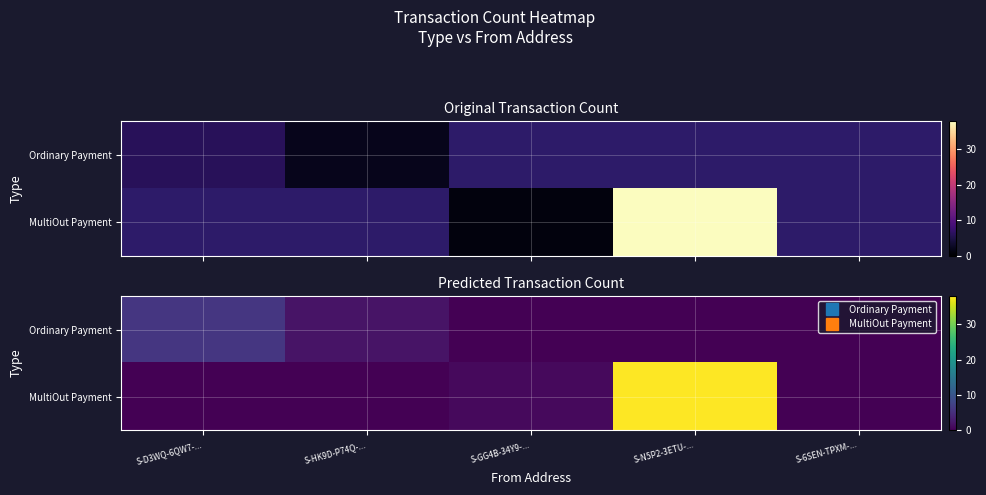

Which series has the largest total across all categories?

MultiOut Payment